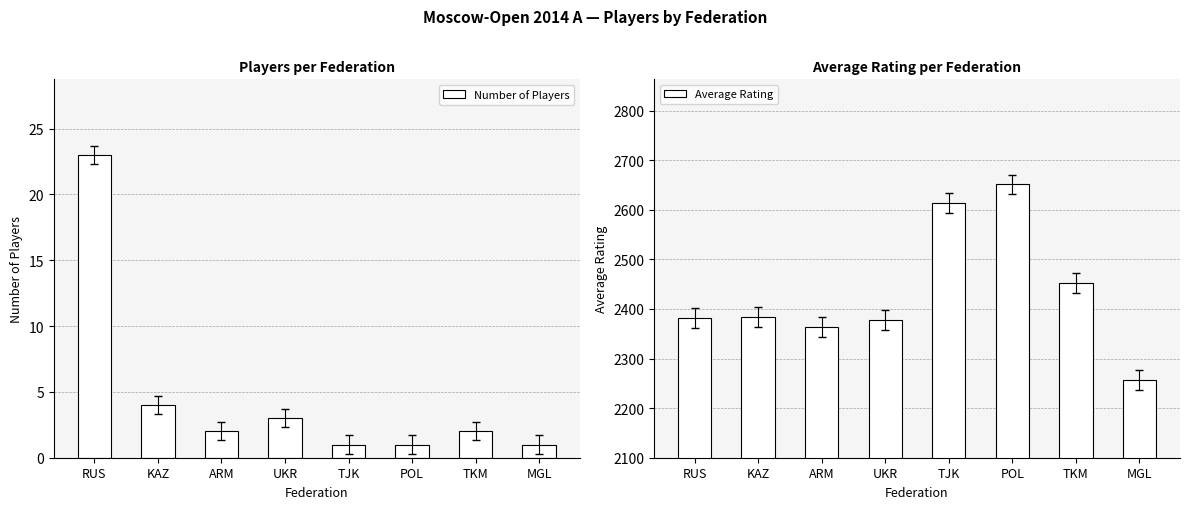

At which label does Average Rating reach its peak?

POL